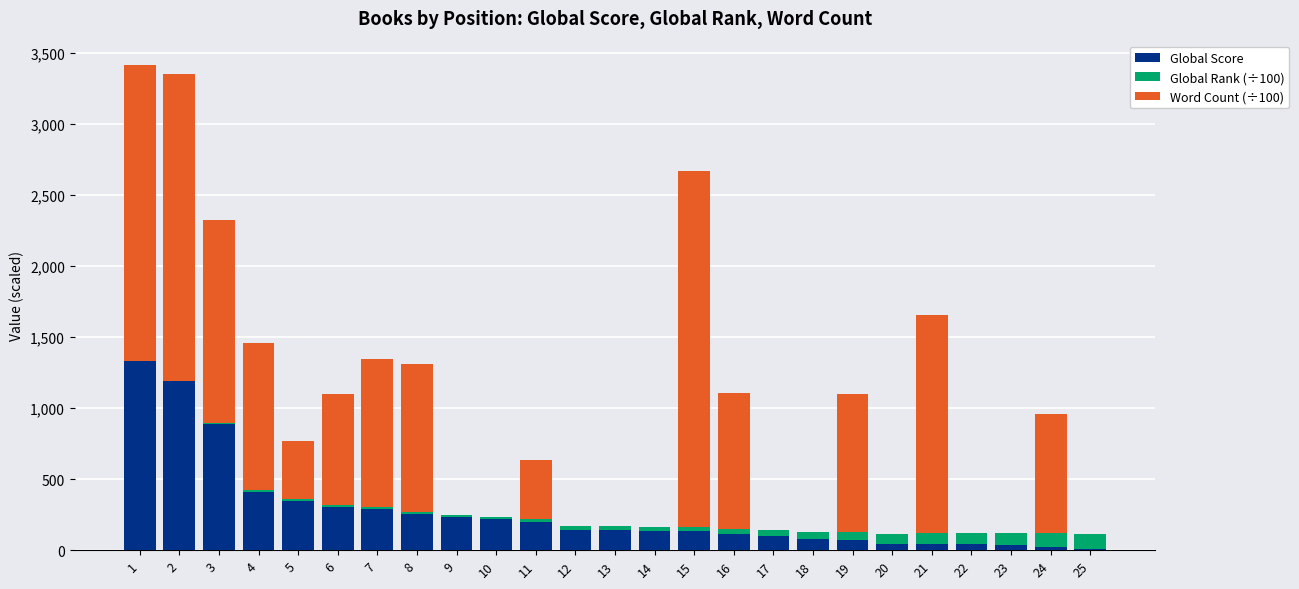

What is the sum of all Global Score values?

6802.0